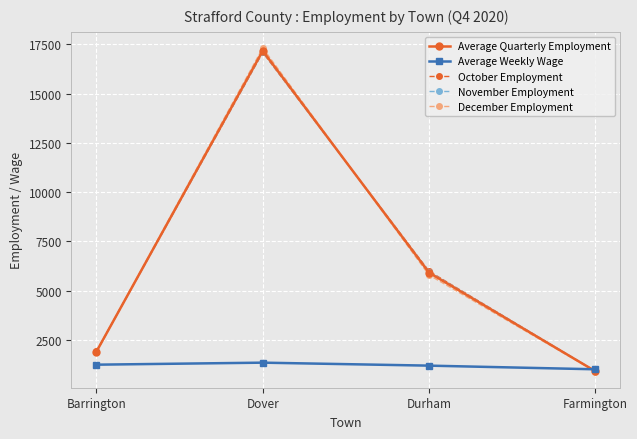

Is it true that Average Quarterly Employment equals 8154.1 at Dover?

False